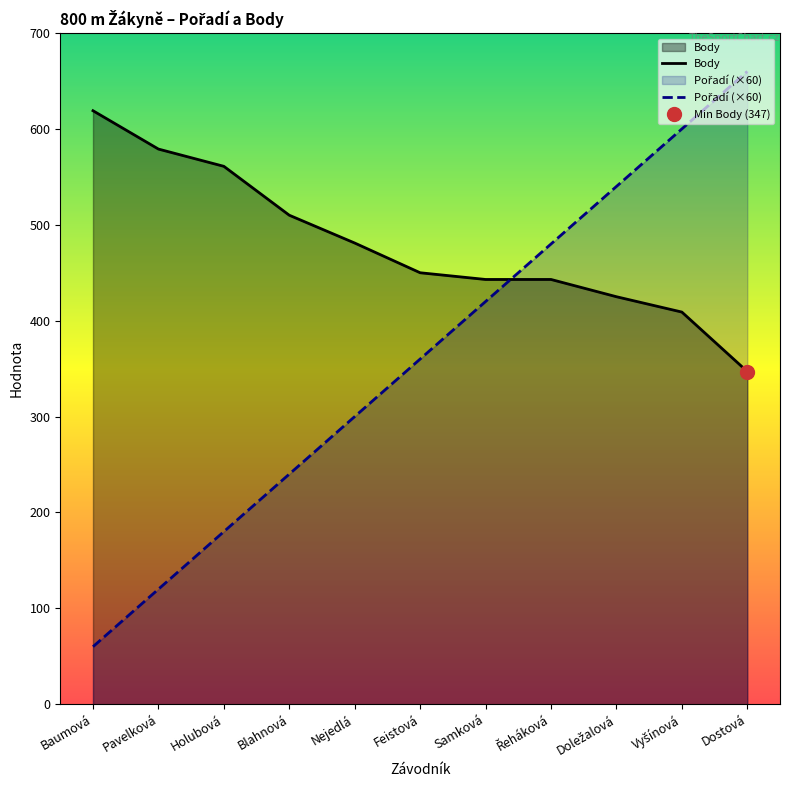

What is the average value of the Body series?

479